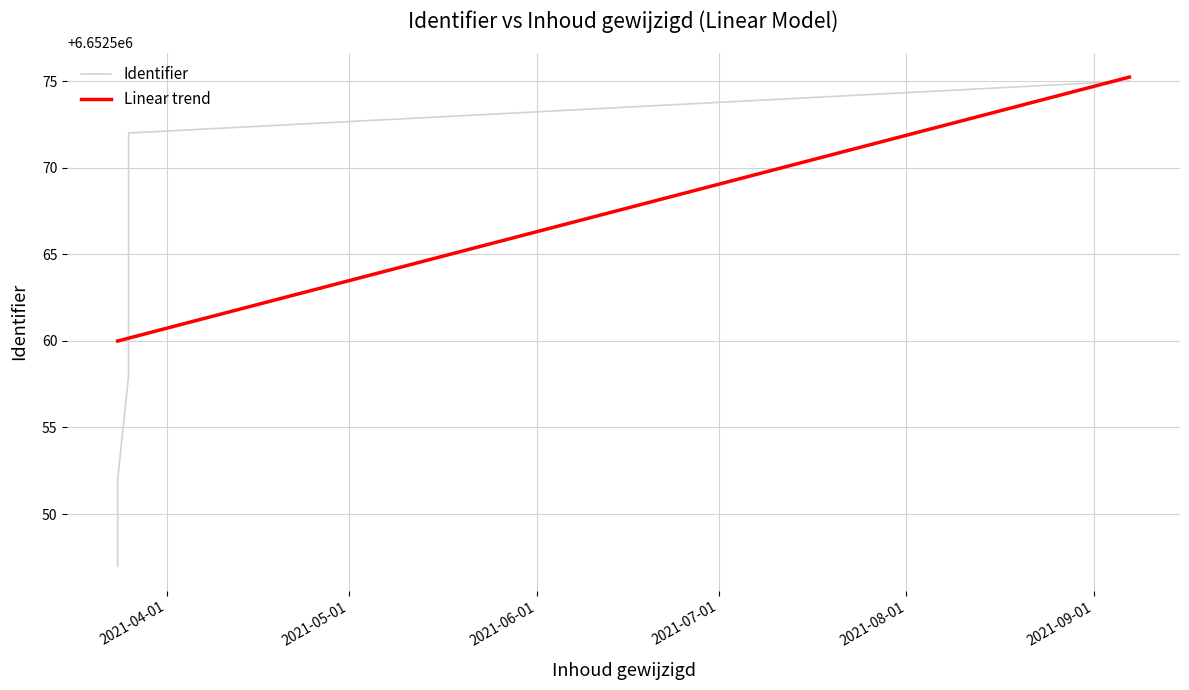

Which series has the widest spread of values?

Identifier